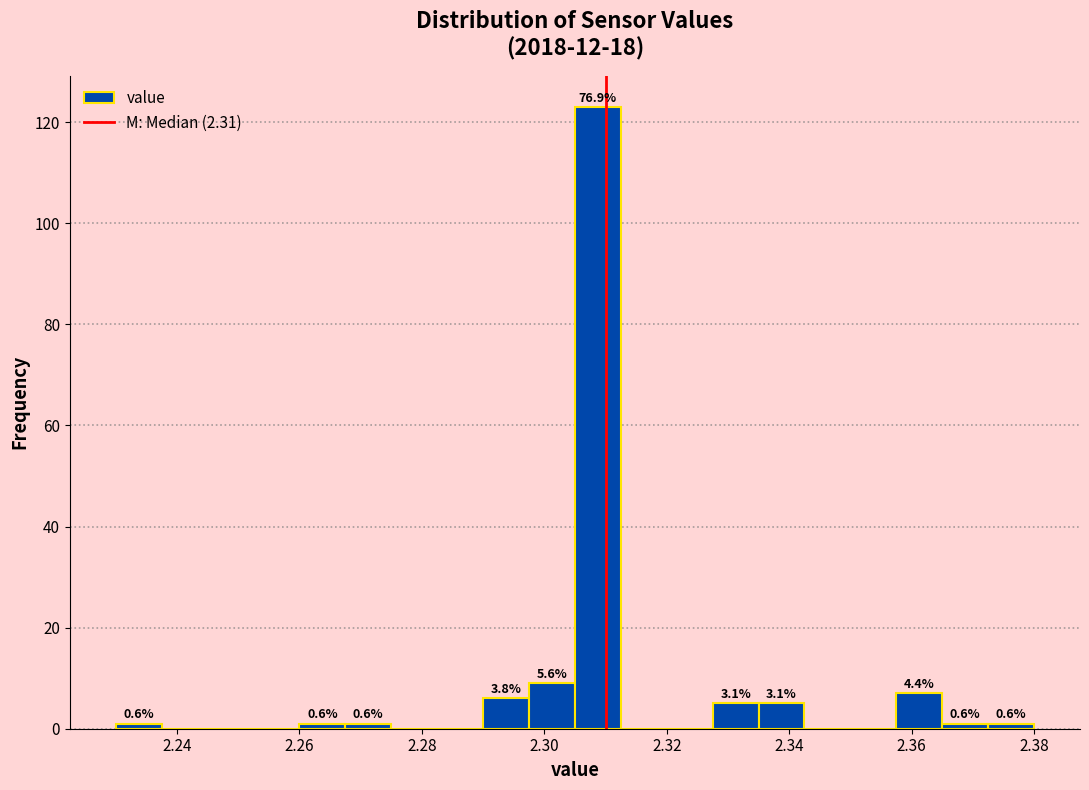

Around what value on the x-axis is the tallest bar? Give the approximate position of its centre, as read against the axis.

2.308